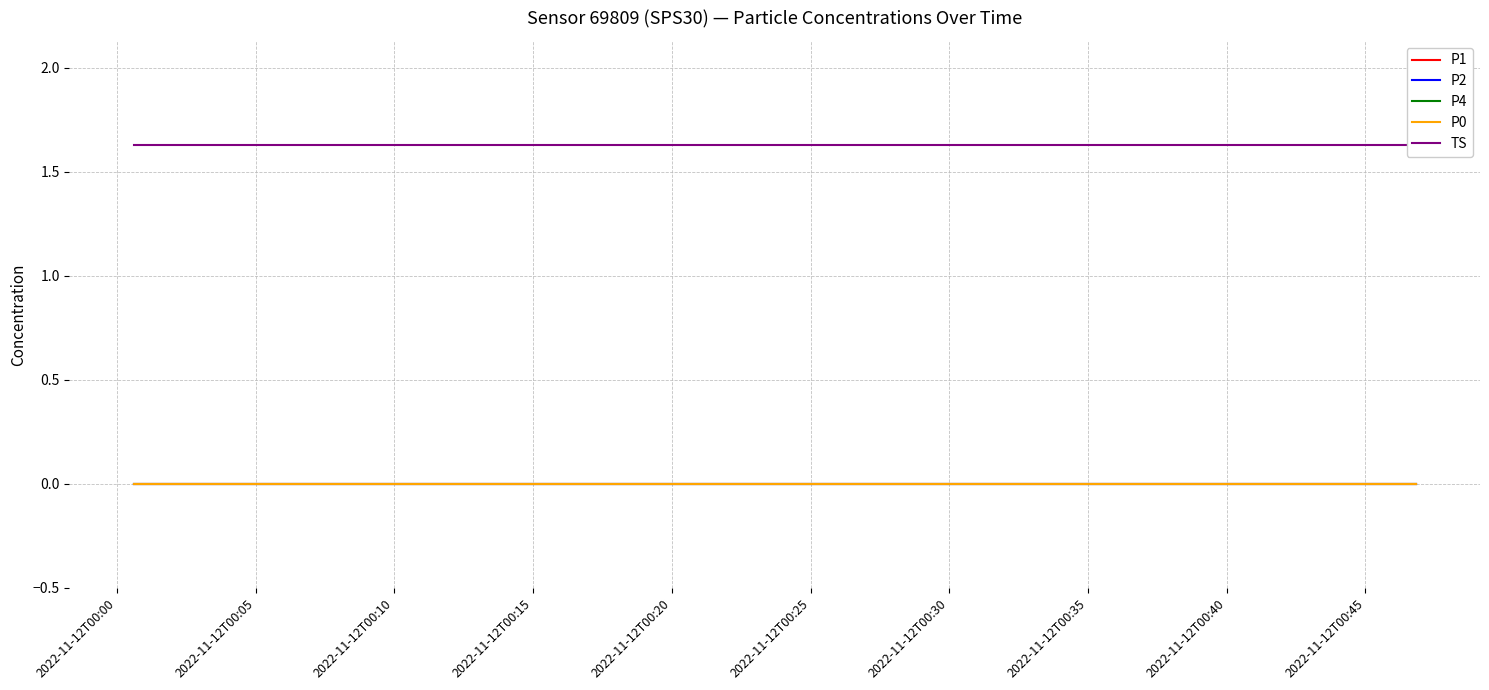

Rank the series by their maximum value, from highest to lowest.

TS, P1, P2, P4, P0